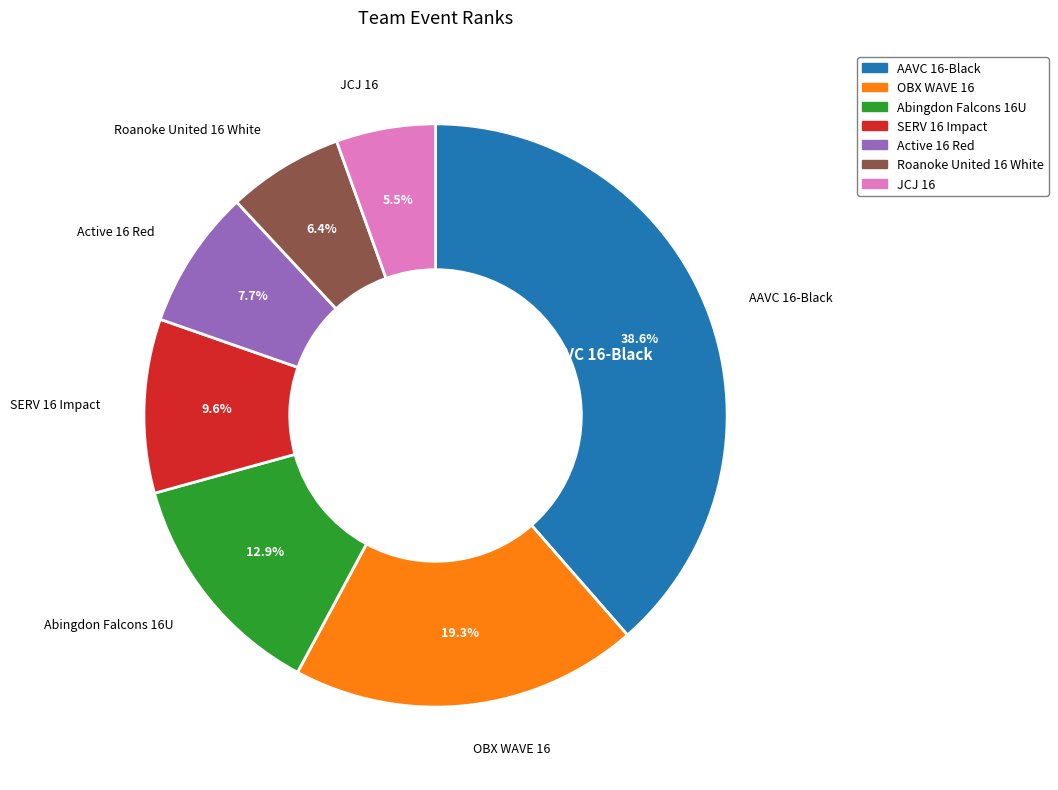

What is the smallest slice in the pie chart?

JCJ 16